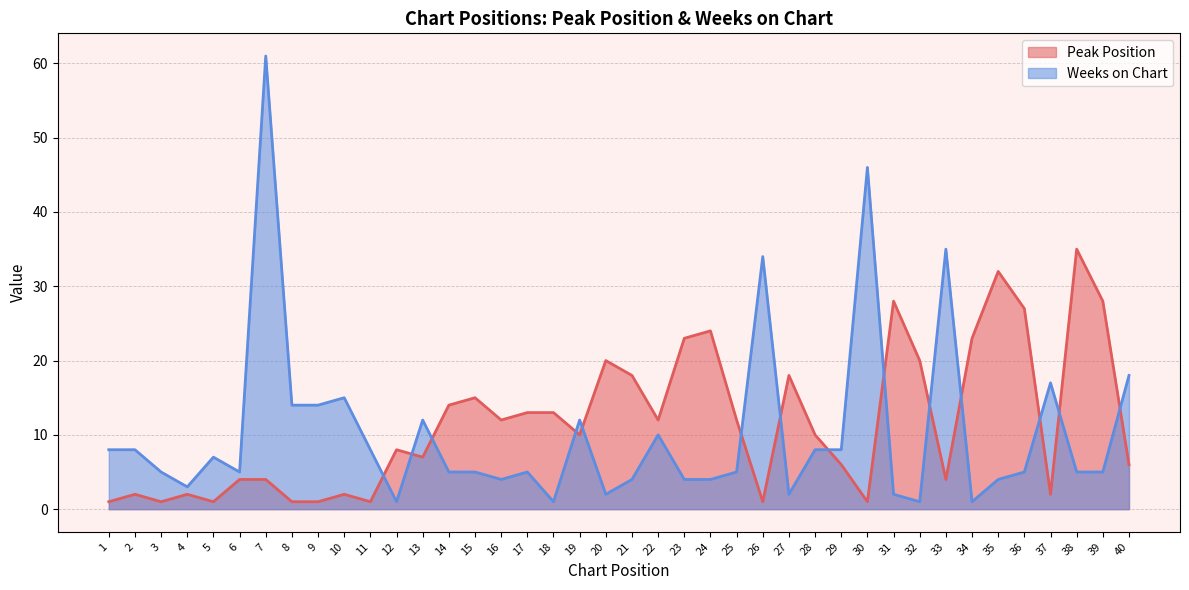

At which category does Weeks on Chart reach its first local valley?

4